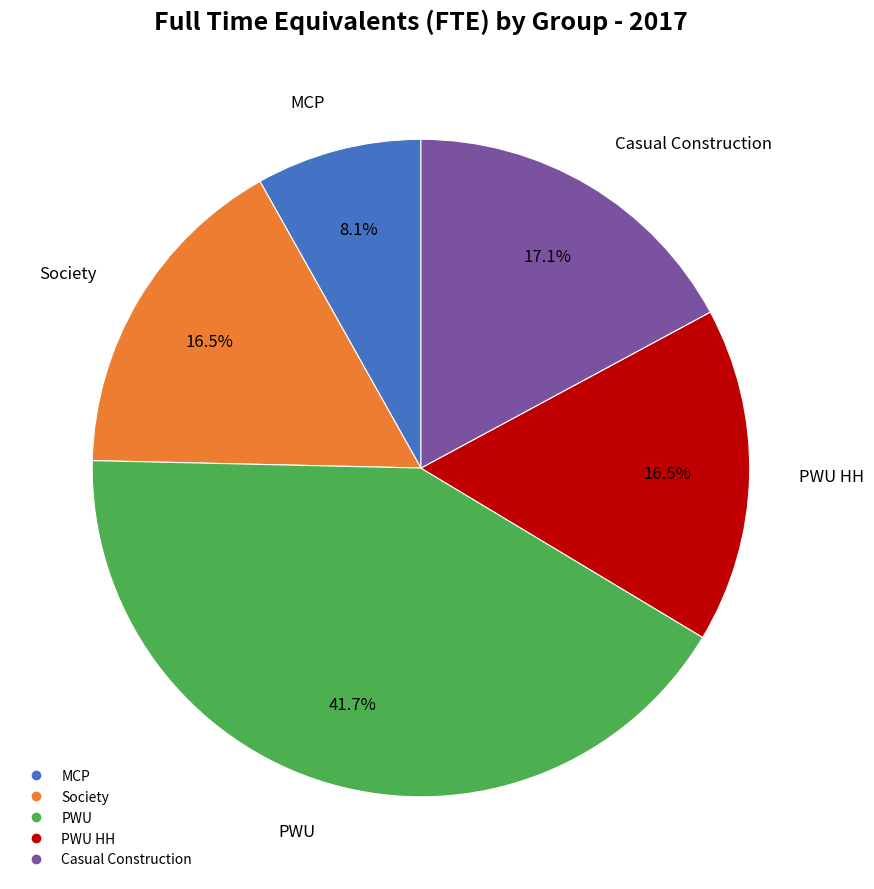

Is there a majority slice in this chart?

No